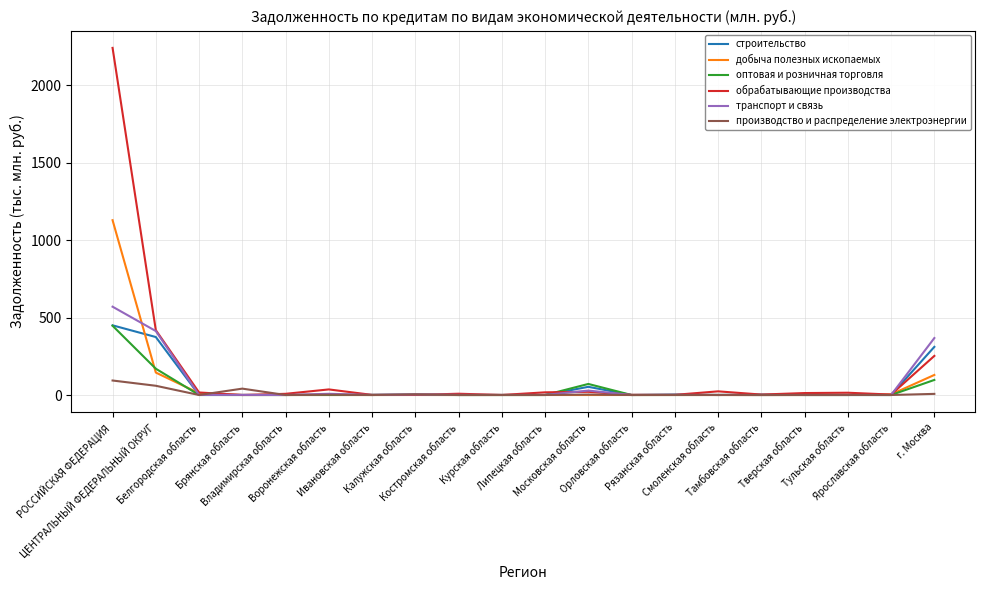

What position from the right is ЦЕНТРАЛЬНЫЙ ФЕДЕРАЛЬНЫЙ ОКРУГ?

19